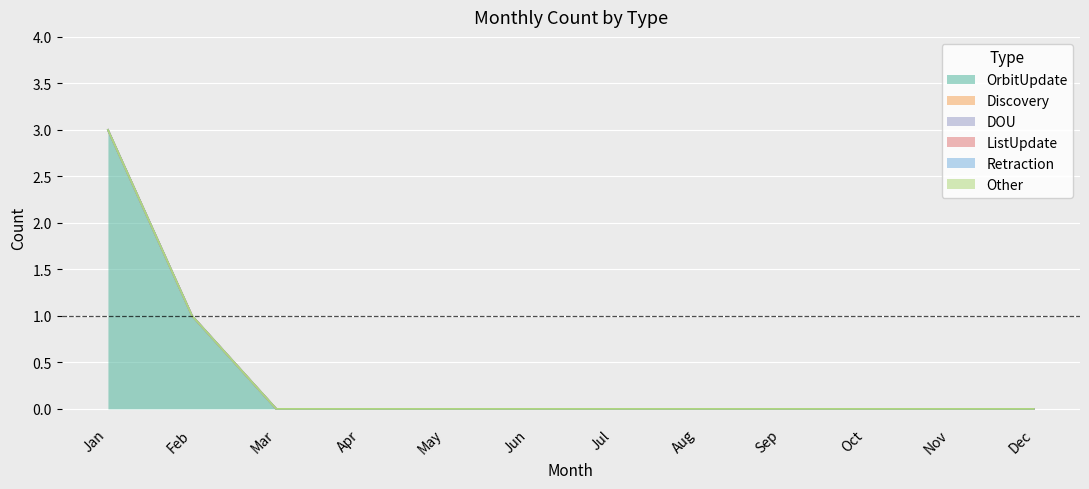

What are all the series names shown in the legend?

OrbitUpdate, Discovery, DOU, ListUpdate, Retraction, Other